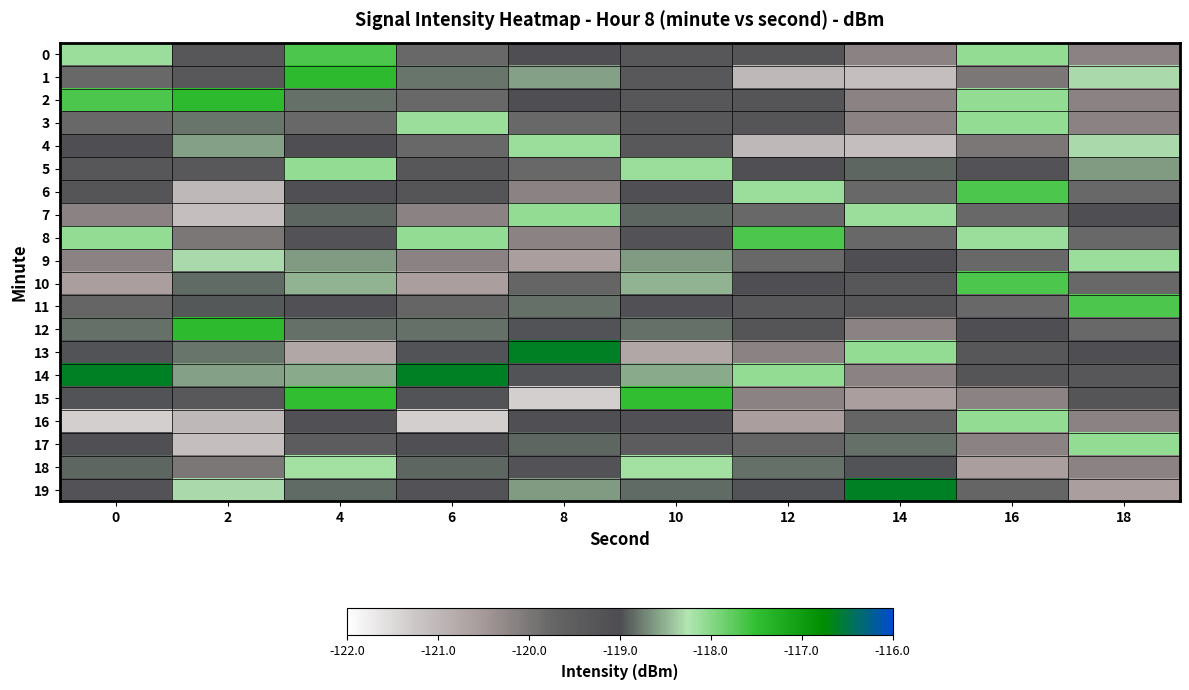

Reading left to right, transcribe all the data shown in this chart.

0: 0=-118.1	2=-119.3	4=-117.7	6=-119.8	8=-119.1	10=-119.3	12=-119.3	14=-120.2	16=-118.1	18=-120.2
1: 0=-119.8	2=-119.3	4=-117.4	6=-118.8	8=-118.6	10=-119.3	12=-121.0	14=-121.1	16=-120.0	18=-118.3
2: 0=-117.7	2=-117.4	4=-118.8	6=-119.8	8=-119.1	10=-119.3	12=-119.3	14=-120.2	16=-118.1	18=-120.2
3: 0=-119.8	2=-118.8	4=-119.8	6=-118.1	8=-119.8	10=-119.3	12=-119.3	14=-120.2	16=-118.1	18=-120.2
4: 0=-119.1	2=-118.6	4=-119.1	6=-119.8	8=-118.1	10=-119.3	12=-121.0	14=-121.1	16=-120.0	18=-118.3
5: 0=-119.3	2=-119.3	4=-118.1	6=-119.3	8=-119.8	10=-118.1	12=-119.1	14=-118.9	16=-119.2	18=-118.6
6: 0=-119.3	2=-121.0	4=-119.1	6=-119.3	8=-120.2	10=-119.1	12=-118.1	14=-119.8	16=-117.7	18=-119.8
7: 0=-120.2	2=-121.1	4=-118.9	6=-120.2	8=-118.1	10=-118.9	12=-119.8	14=-118.1	16=-119.8	18=-119.1
8: 0=-118.1	2=-120.0	4=-119.2	6=-118.1	8=-120.2	10=-119.2	12=-117.7	14=-119.8	16=-118.1	18=-119.8
9: 0=-120.2	2=-118.3	4=-118.6	6=-120.2	8=-120.6	10=-118.6	12=-119.8	14=-119.1	16=-119.8	18=-118.1
10: 0=-120.6	2=-118.8	4=-118.5	6=-120.6	8=-119.7	10=-118.5	12=-119.1	14=-119.3	16=-117.7	18=-119.8
11: 0=-119.7	2=-118.9	4=-119.1	6=-119.7	8=-118.8	10=-119.1	12=-119.3	14=-119.3	16=-119.8	18=-117.7
12: 0=-118.8	2=-117.4	4=-118.8	6=-118.8	8=-119.0	10=-118.8	12=-119.3	14=-120.2	16=-119.1	18=-119.8
13: 0=-119.0	2=-118.8	4=-120.7	6=-119.0	8=-116.6	10=-120.7	12=-120.2	14=-118.1	16=-119.3	18=-119.1
14: 0=-116.6	2=-118.6	4=-118.5	6=-116.6	8=-119.0	10=-118.5	12=-118.1	14=-120.2	16=-119.3	18=-119.3
15: 0=-119.0	2=-119.3	4=-117.5	6=-119.0	8=-121.4	10=-117.5	12=-120.2	14=-120.6	16=-120.2	18=-119.3
16: 0=-121.4	2=-121.0	4=-119.2	6=-121.4	8=-119.1	10=-119.2	12=-120.6	14=-119.7	16=-118.1	18=-120.2
17: 0=-119.1	2=-121.1	4=-119.5	6=-119.1	8=-118.9	10=-119.5	12=-119.7	14=-118.8	16=-120.2	18=-118.1
18: 0=-118.9	2=-120.0	4=-118.2	6=-118.9	8=-119.2	10=-118.2	12=-118.8	14=-119.0	16=-120.6	18=-120.2
19: 0=-119.2	2=-118.3	4=-118.8	6=-119.2	8=-118.6	10=-118.8	12=-119.0	14=-116.6	16=-119.7	18=-120.6